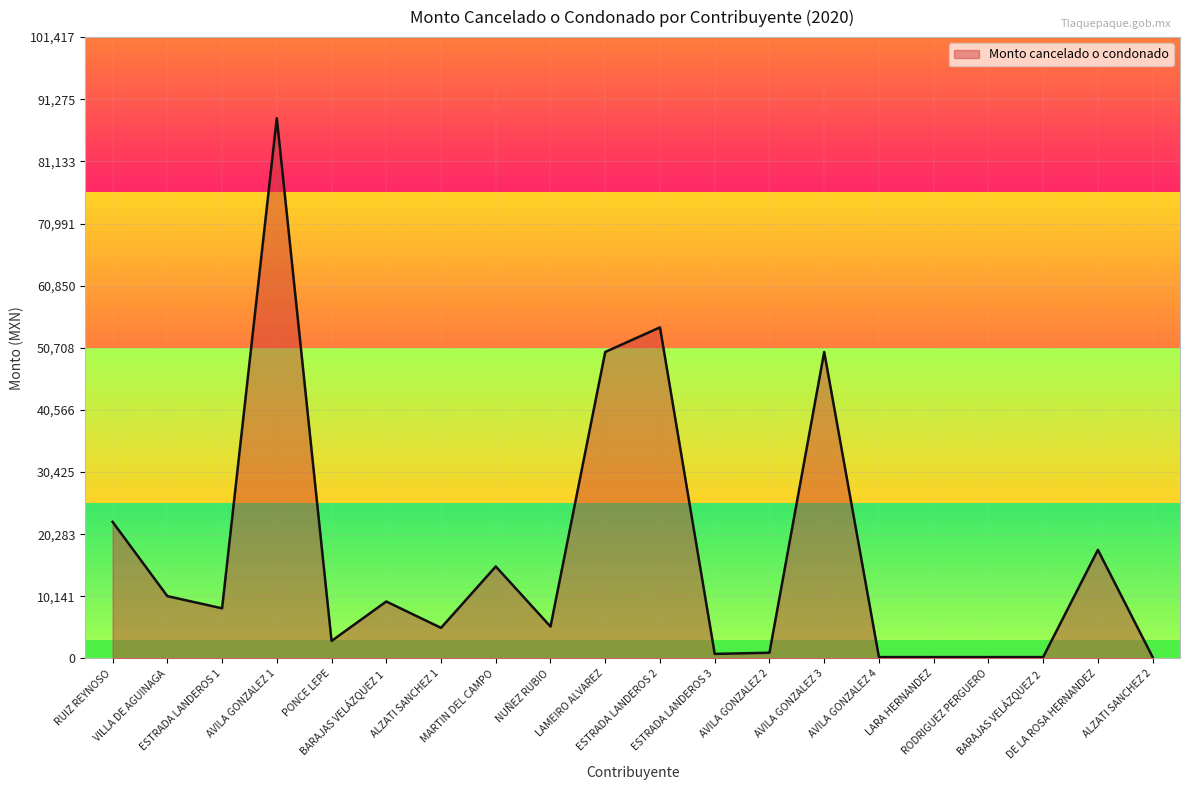

True or false: there are more than 1 points higher than both neighbors.

True